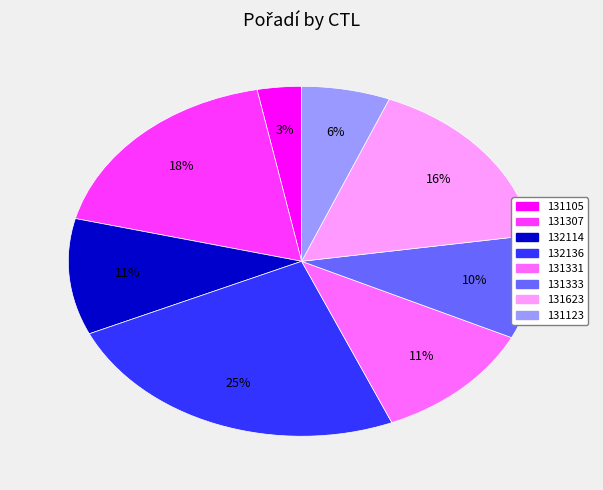

Is there a majority slice in this chart?

No